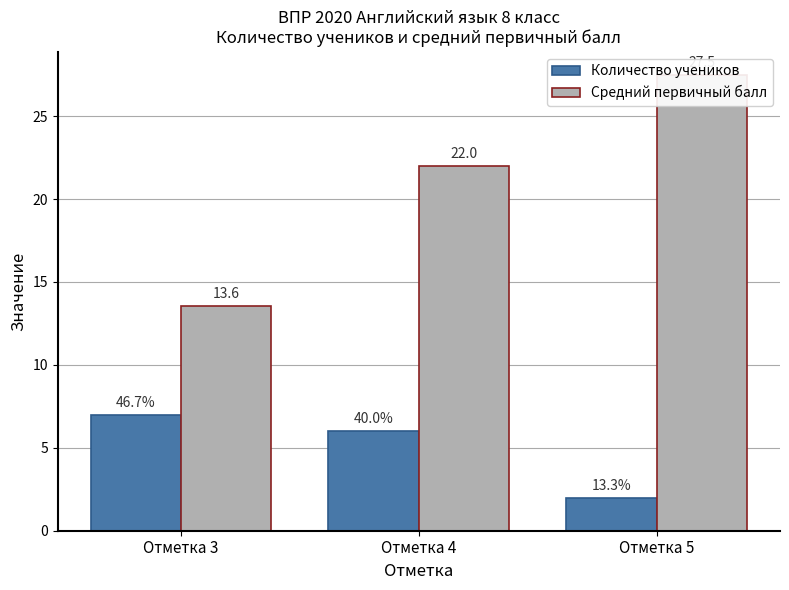

True or false: Средний первичный балл has a value of 30.5 at Отметка 4.

False